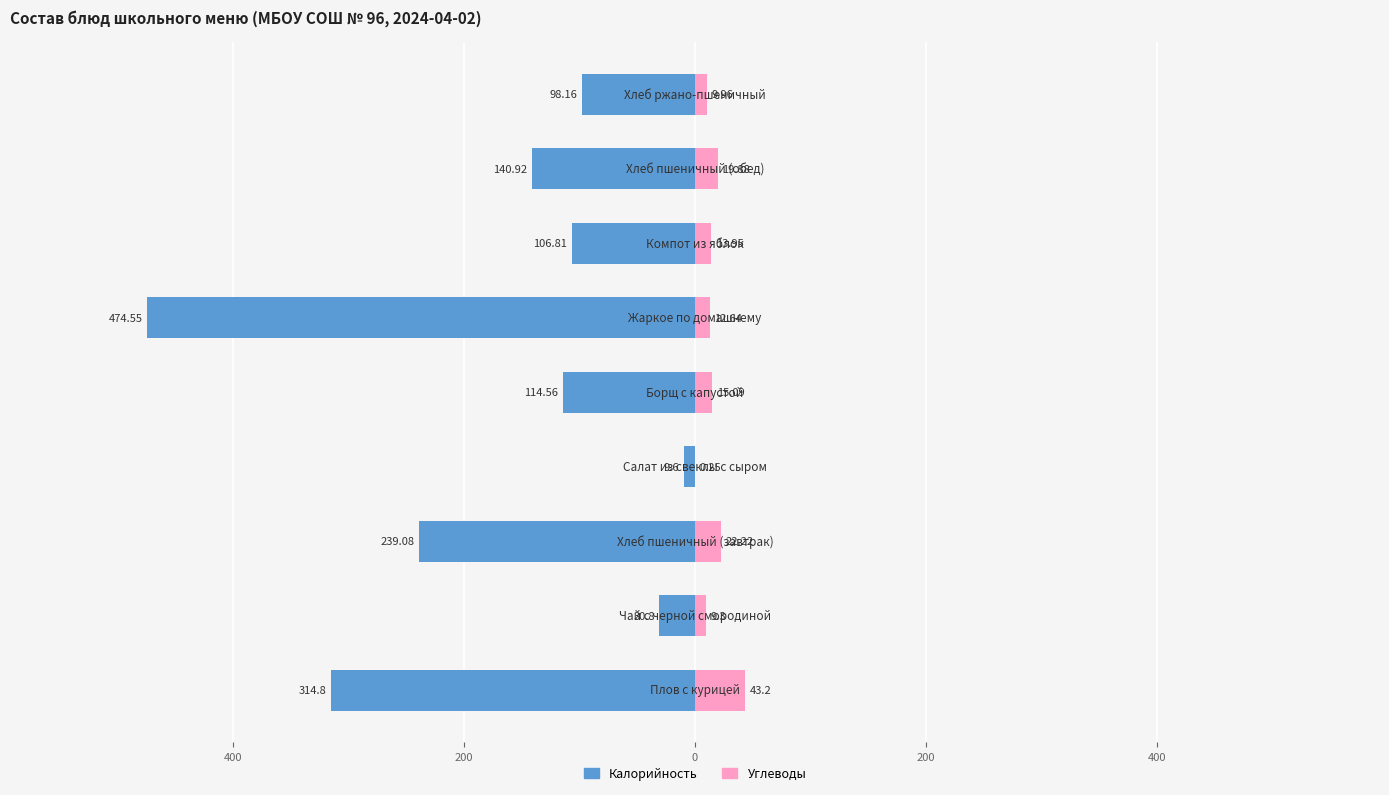

Reading right to left, extract all data points from this chart.

Калорийность: -98.2	-140.9	-106.8	-474.6	-114.6	-9.6	-239.1	-30.8	-314.8
Углеводы: 10.0	19.9	13.9	12.6	15.1	0.2	22.2	9.3	43.2